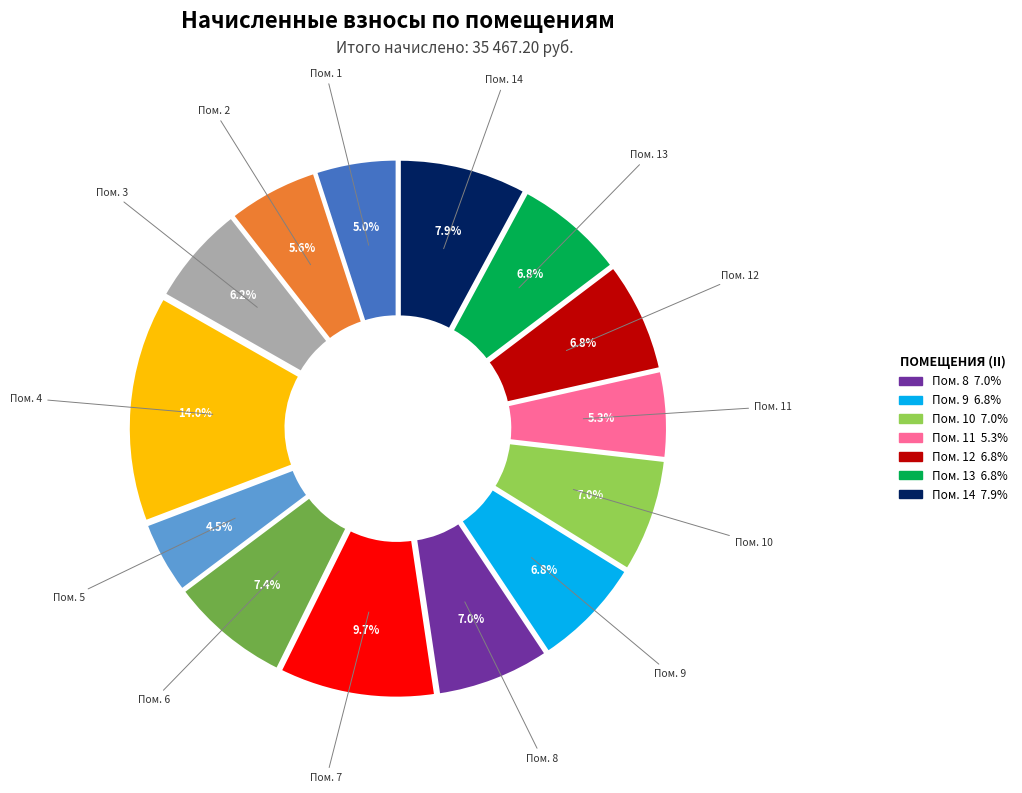

How many segments does this pie chart have?

14